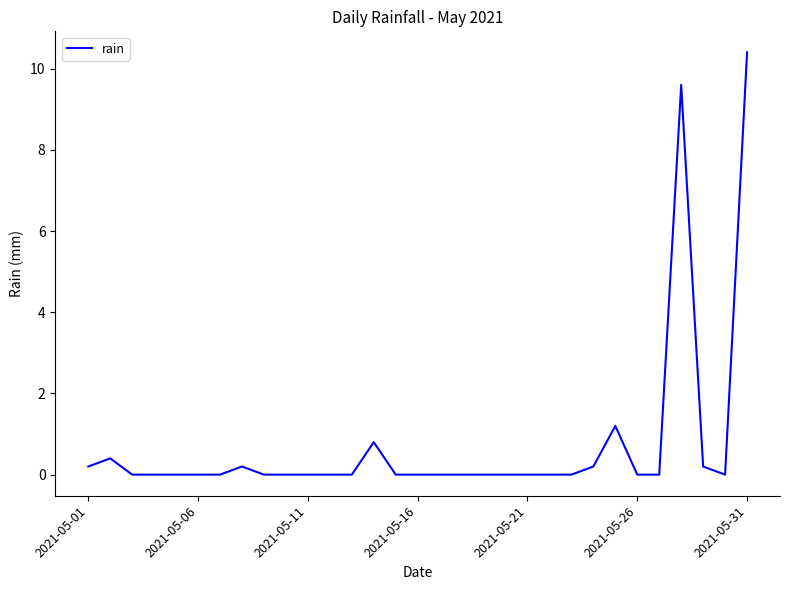

True or false: the data has more than 0 interior local peaks.

True